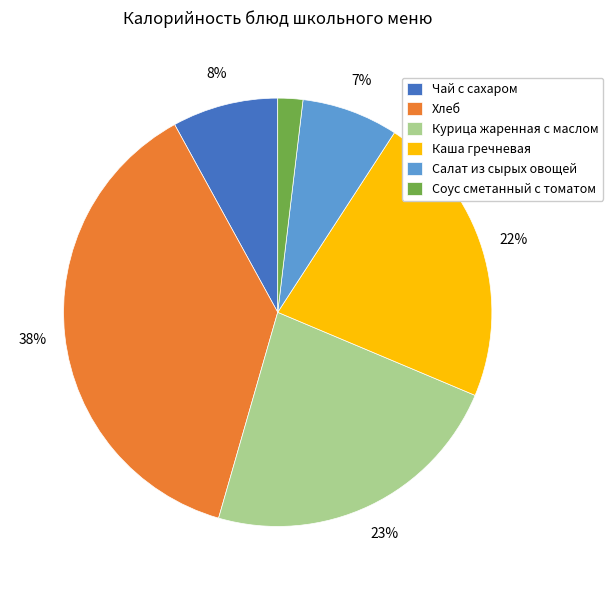

Between Каша гречневая and Салат из сырых овощей, which is larger?

Каша гречневая